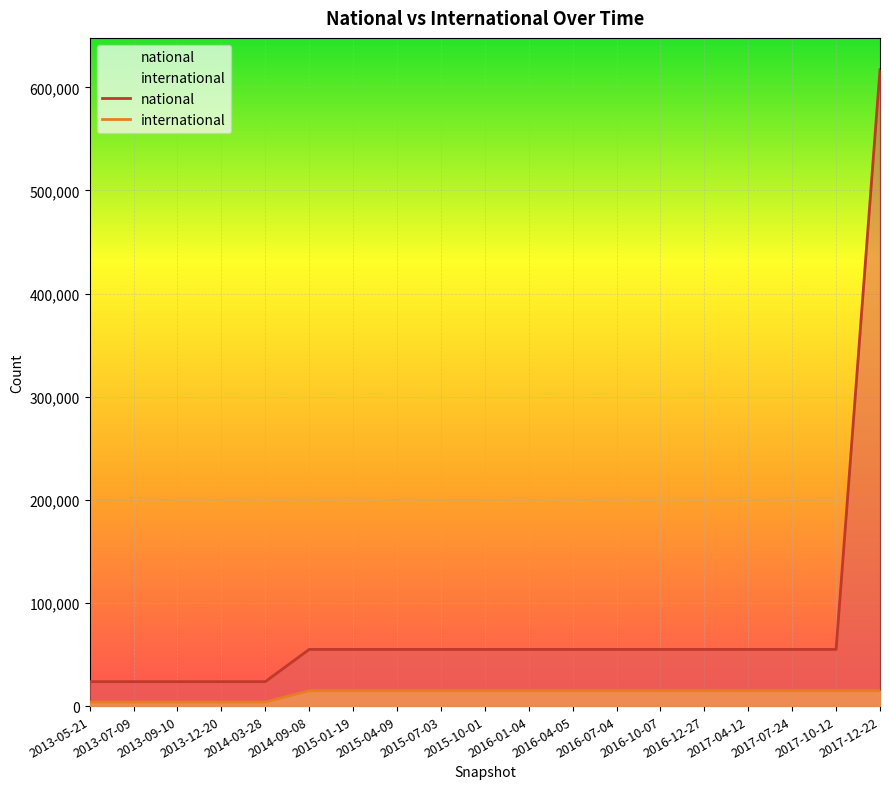

What value does the international series have at 2014-03-28, to the nearest 50?

3900